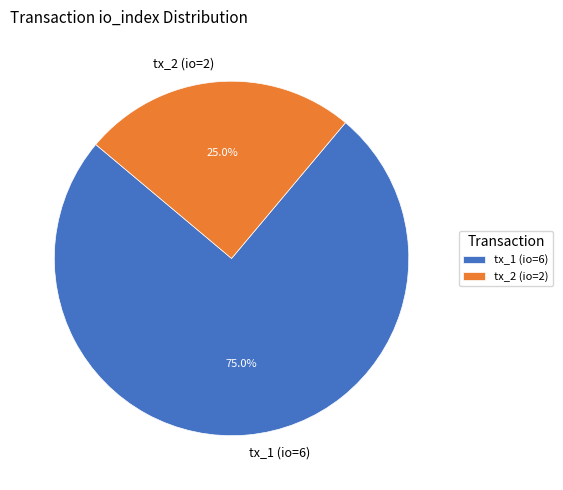

Approximately how many times larger is the value at tx_2 (io=2) compared to tx_1 (io=6)?

0.3